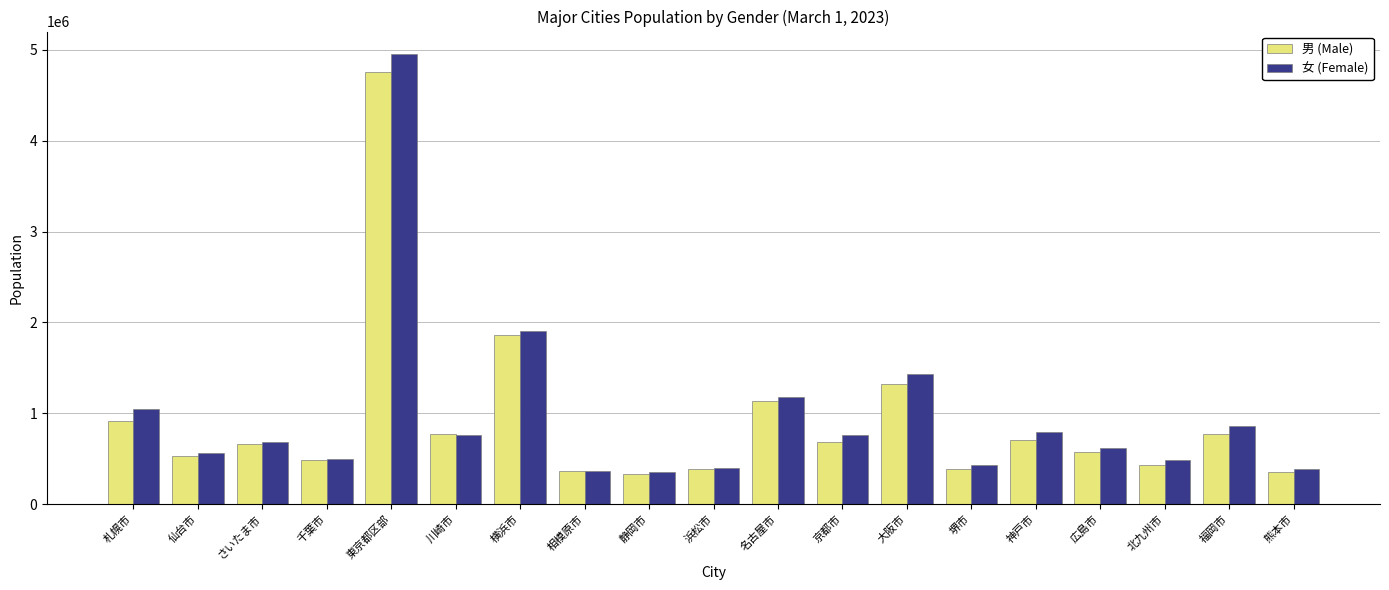

What is the greatest value displayed?

4954502